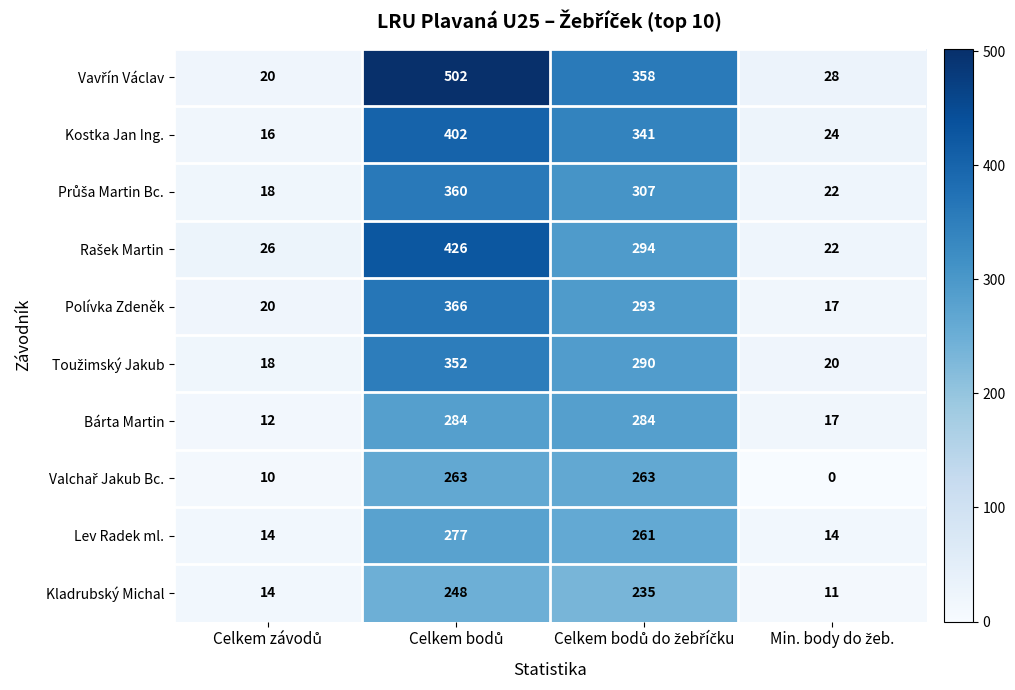

What is the maximum value for Kladrubský Michal?

248